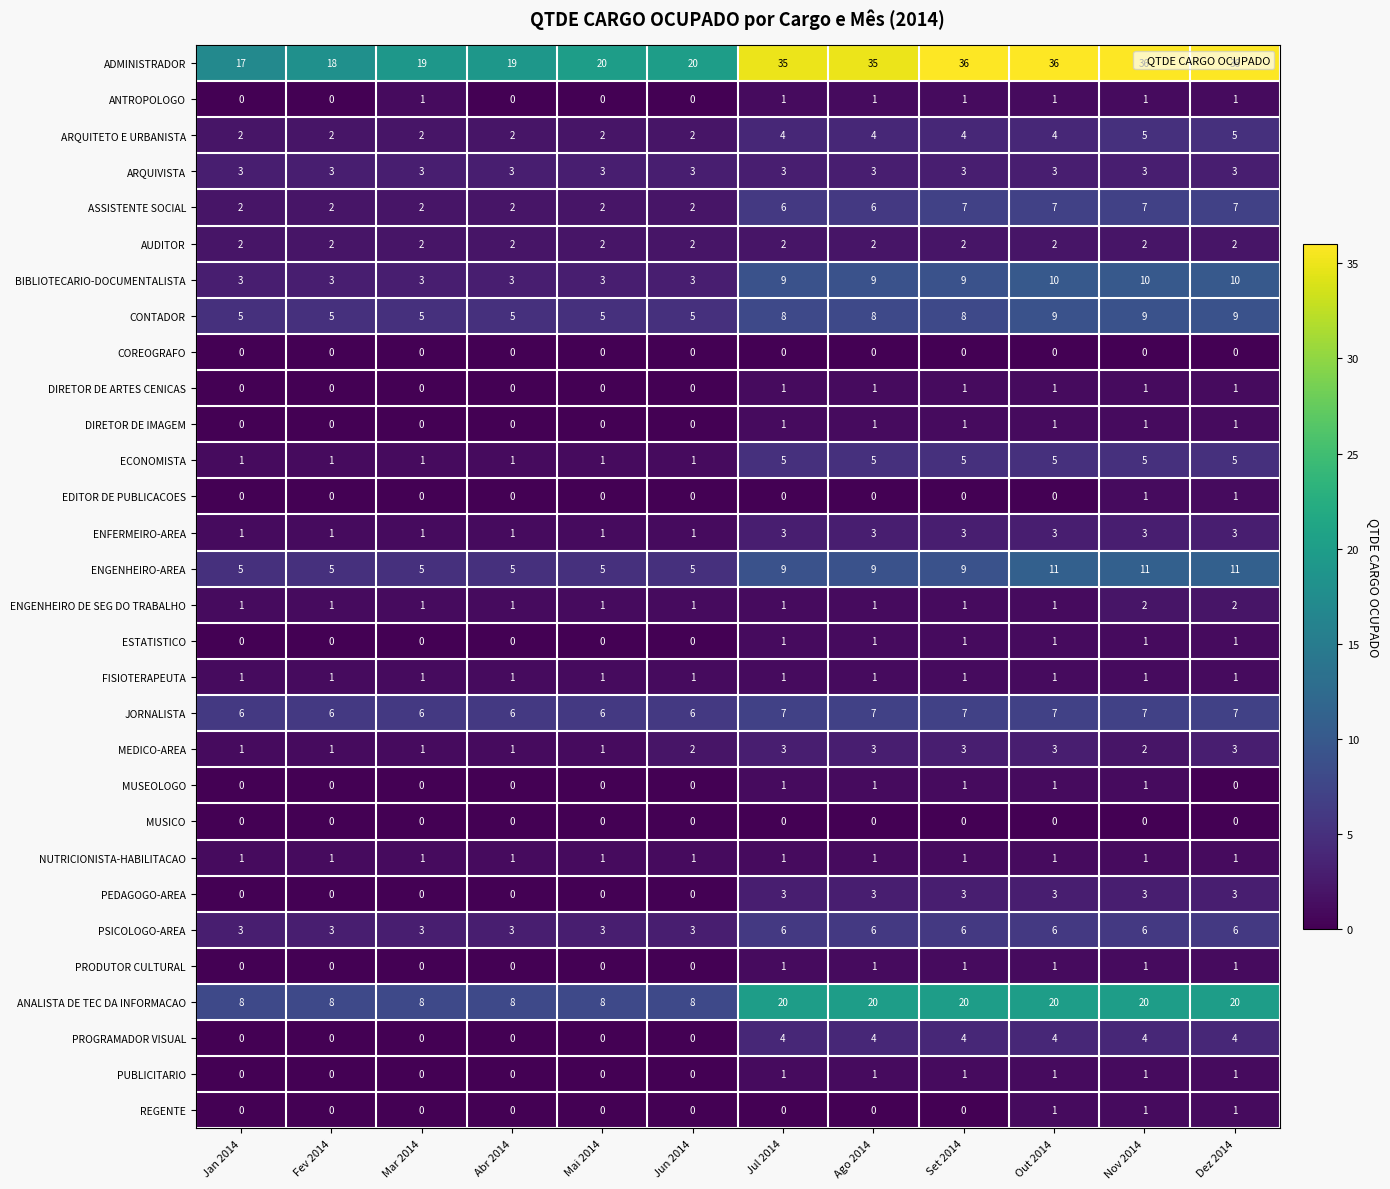

Which series has the widest spread of values?

ADMINISTRADOR